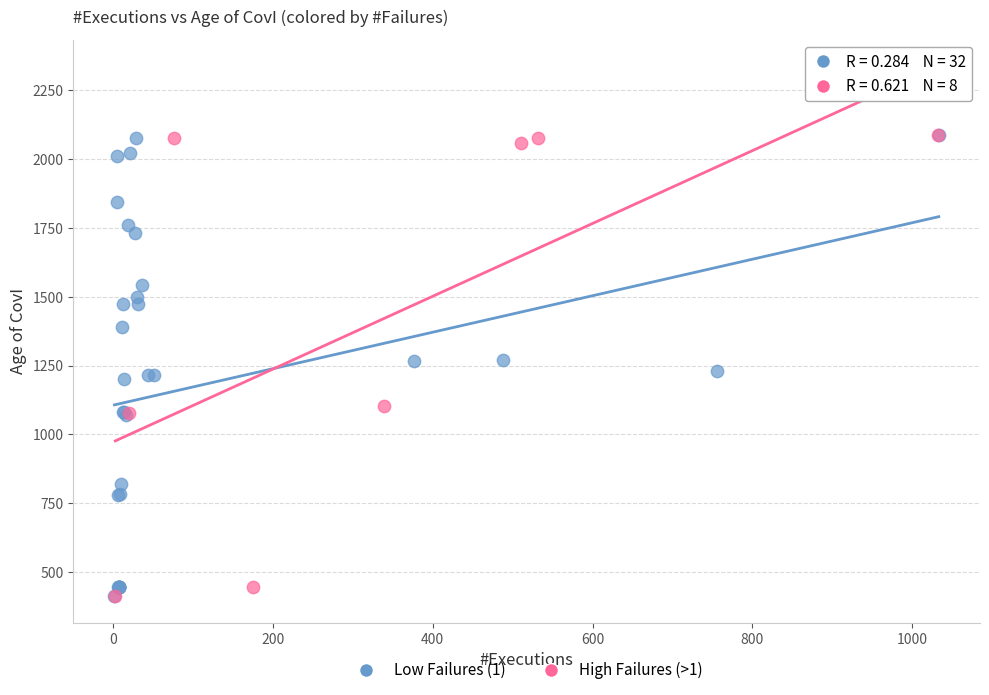

What are all the series names shown in the legend?

Low Failures (1), High Failures (>1)